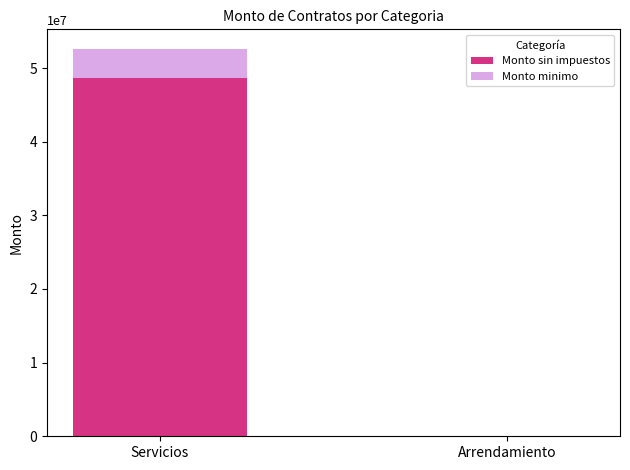

The Monto sin impuestos series shows 48636645.9 at Servicios. True or false?

True